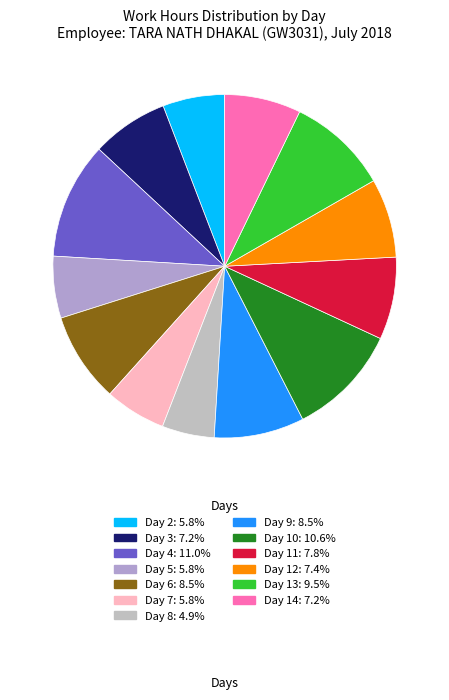

Approximately how many times larger is the value at Day 5 compared to Day 6?

0.7